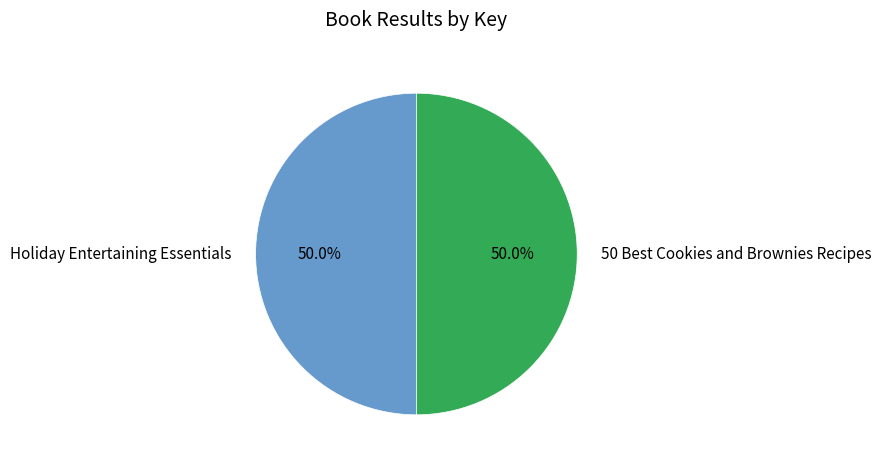

What percentage is NOT represented by Holiday Entertaining Essentials?

50.0%